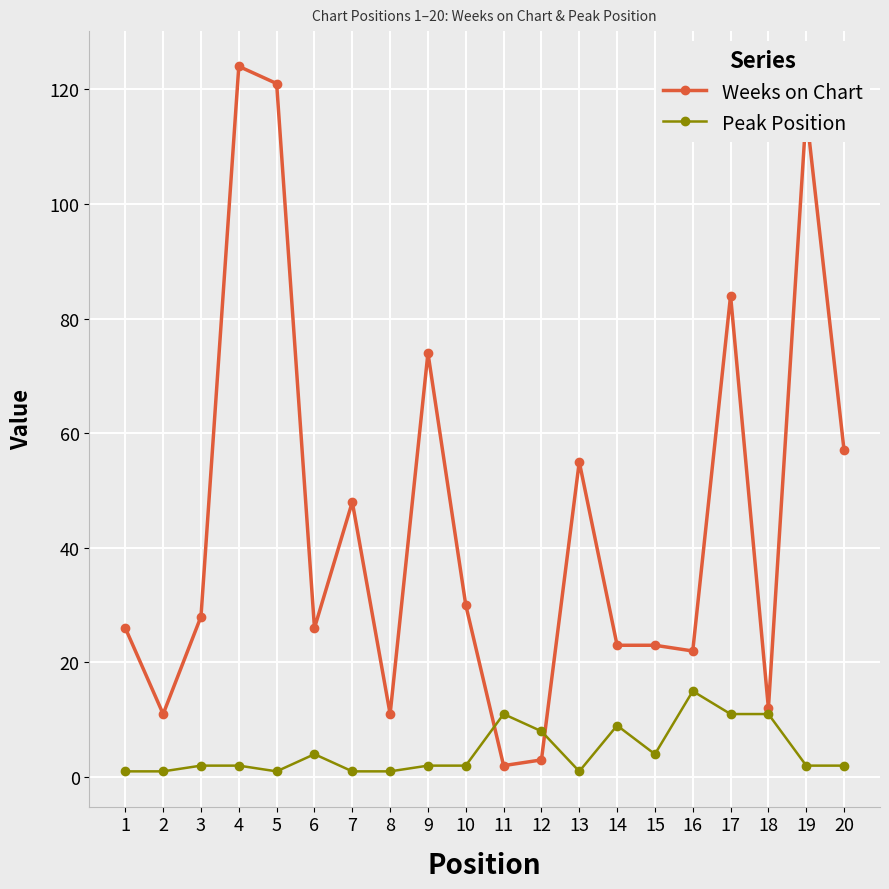

What are all the series names shown in the legend?

Weeks on Chart, Peak Position